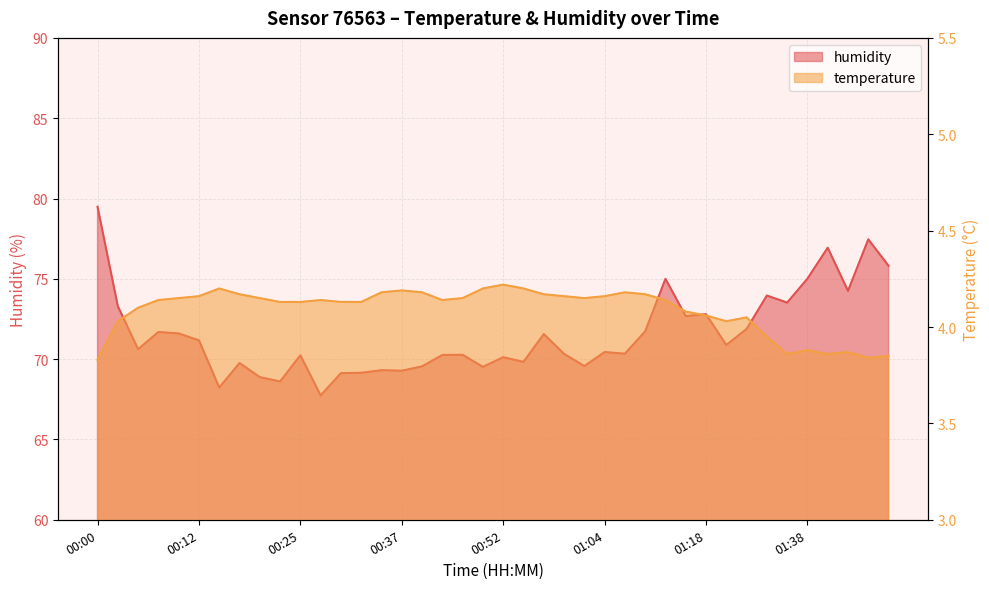

True or false: temperature and humidity intersect in this chart.

False